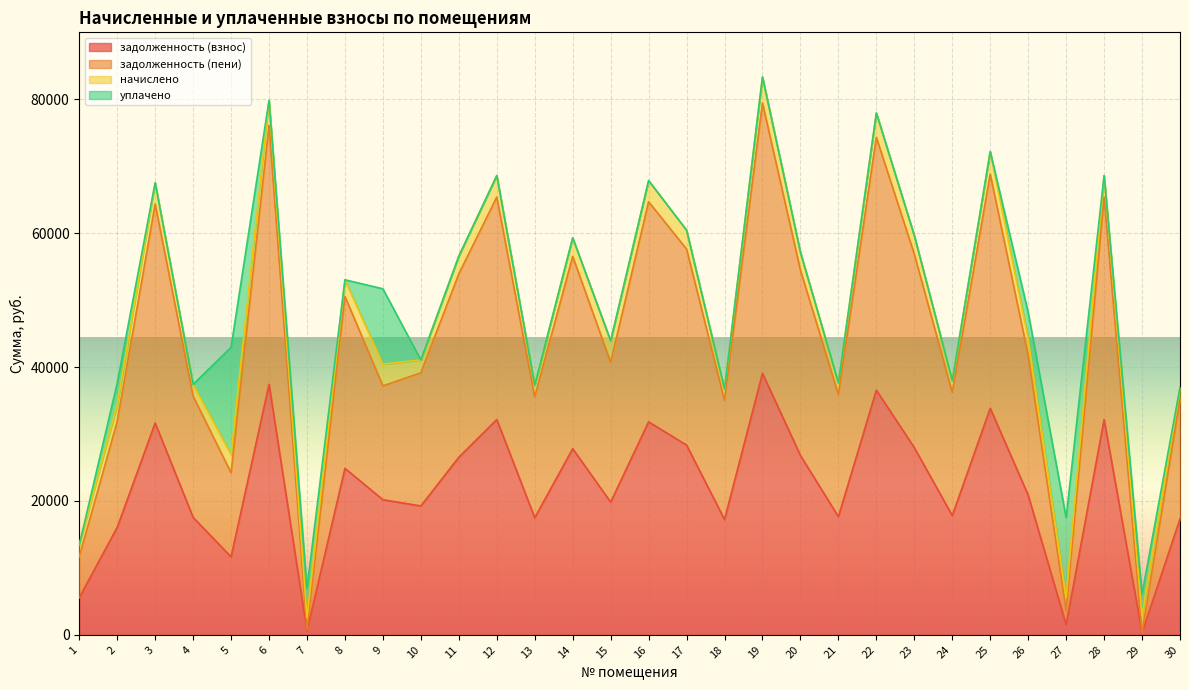

In задолженность (пени), how many points are lower than both neighbors (excluding endpoints)?

10